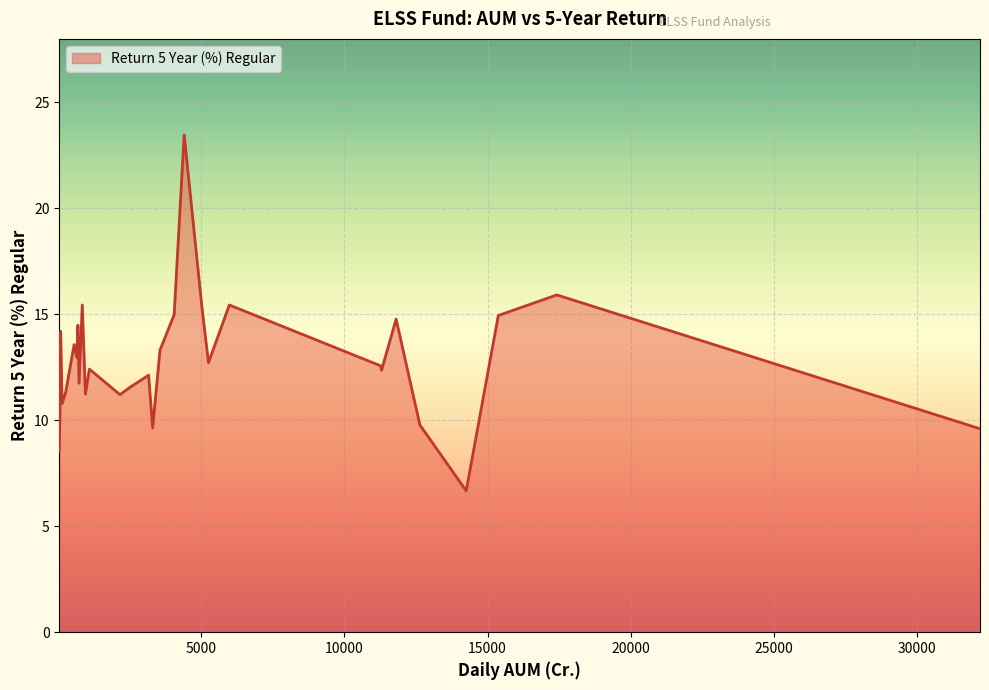

What is the difference between the maximum and minimum values?

16.8